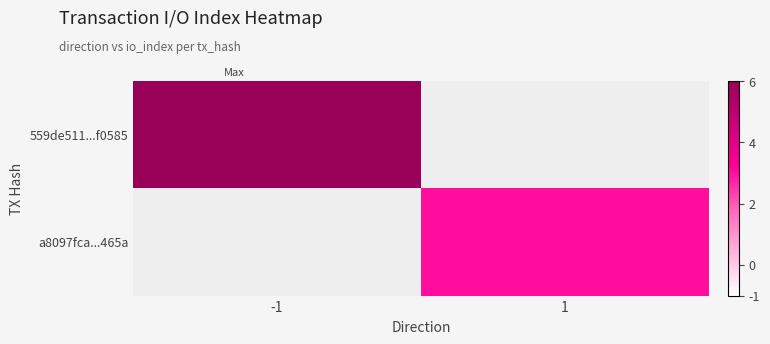

Is it true that 559de511...f0585 equals 6.0 at -1?

True